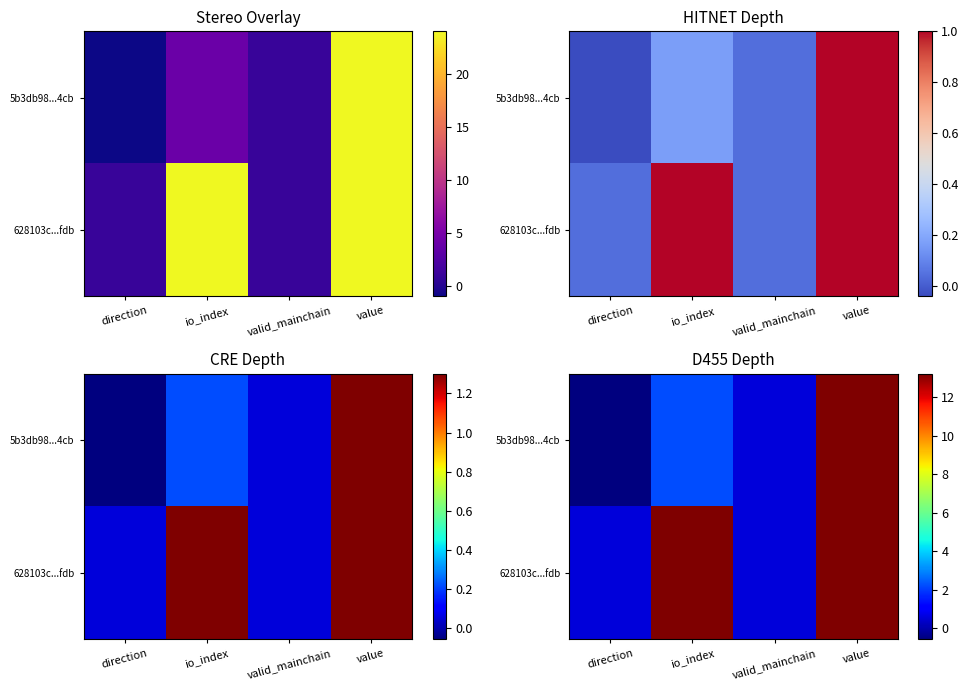

The 5b3db98...4cb series shows -0.6 at direction. True or false?

True